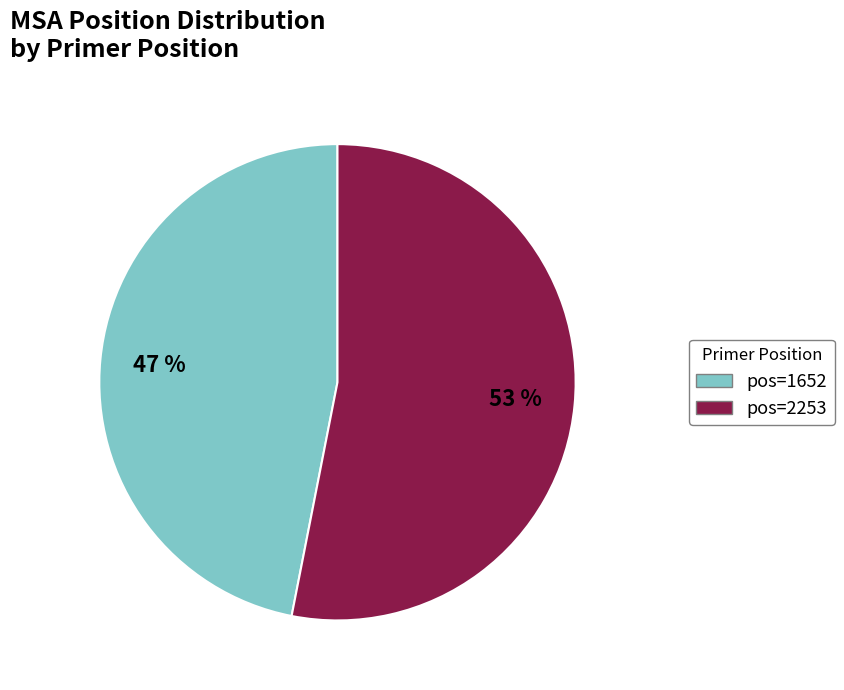

How many segments does this pie chart have?

2